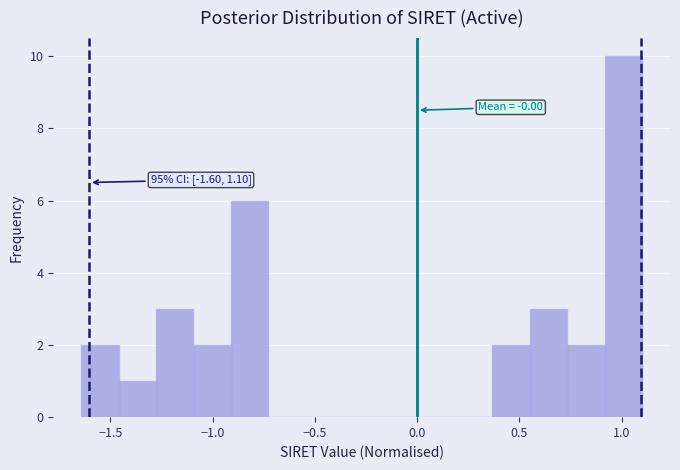

Read against the x-axis, roughly where is the centre of the tallest bar?

1.00